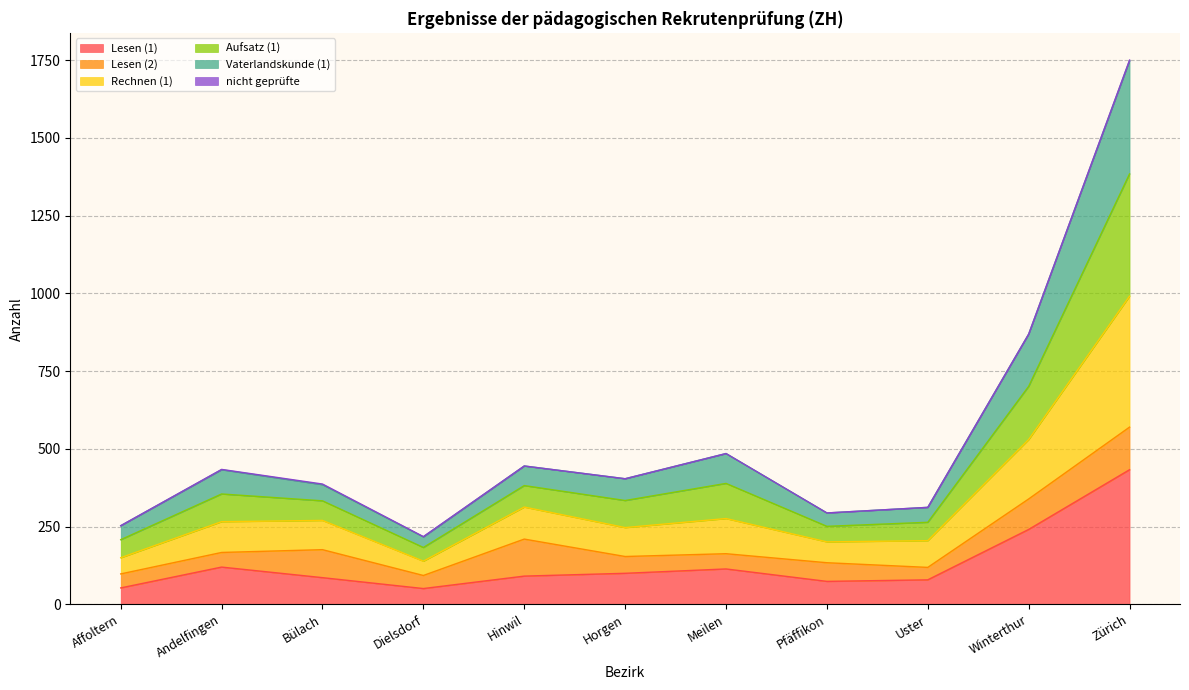

True or false: Vaterlandskunde (1) and Rechnen (1) intersect in this chart.

False